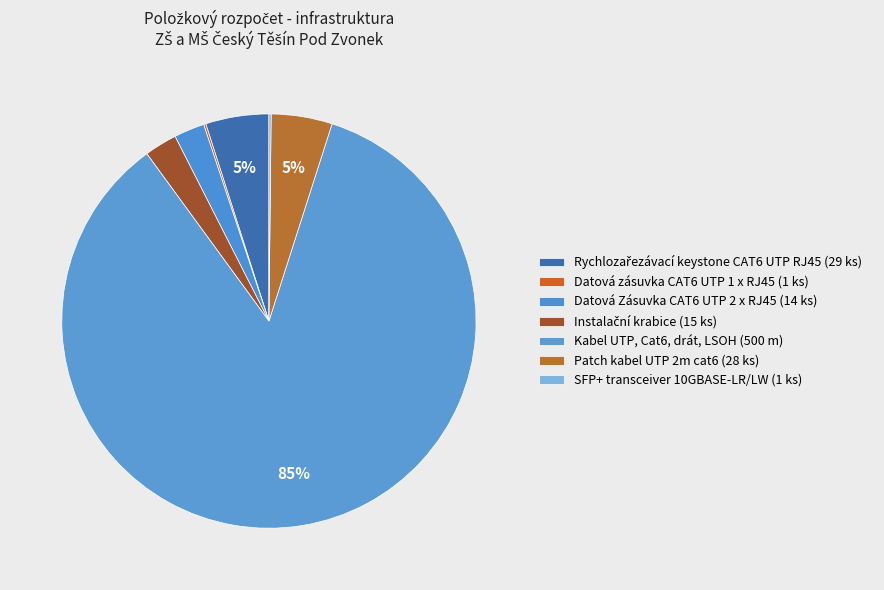

Rank the categories by value from highest to lowest.

Kabel UTP, Cat6, drát, LSOH (500 m), Rychlozařezávací keystone CAT6 UTP RJ45 (29 ks), Patch kabel UTP 2m cat6 (28 ks), Instalační krabice (15 ks), Datová Zásuvka CAT6 UTP 2 x RJ45 (14 ks), Datová zásuvka CAT6 UTP 1 x RJ45 (1 ks), SFP+ transceiver 10GBASE-LR/LW (1 ks)